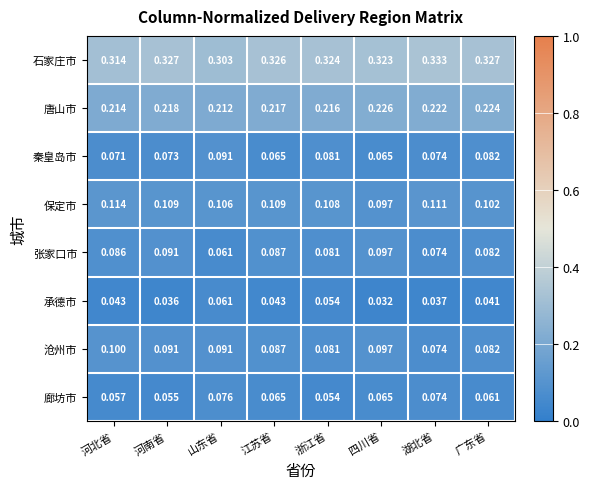

Which series has the widest spread of values?

张家口市